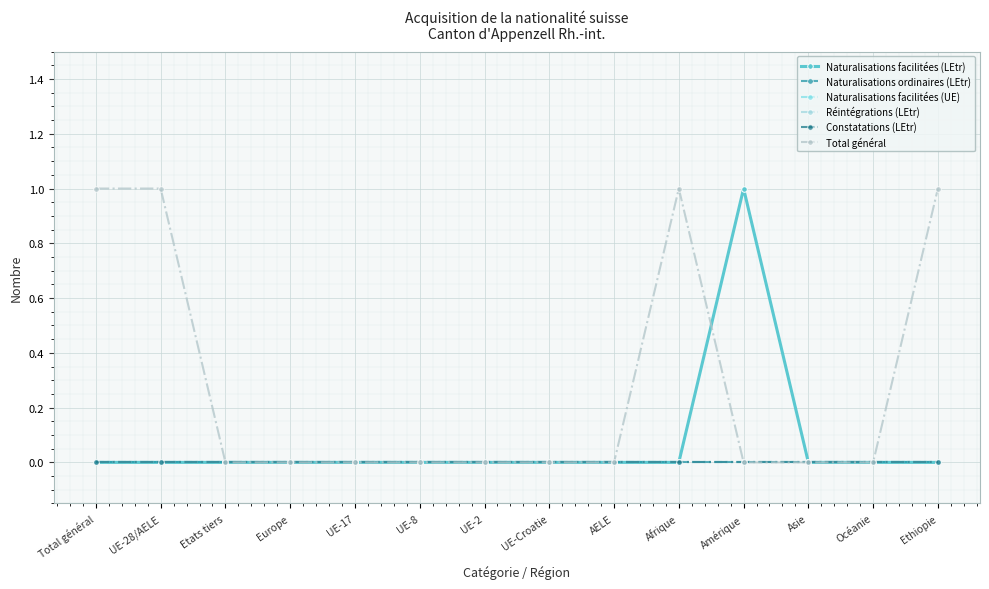

Reading right to left, list all the values displayed in this chart.

Naturalisations facilitées (LEtr): 0	0	0	1	0	0	0	0	0	0	0	0	0	0
Naturalisations ordinaires (LEtr): 0	0	0	0	0	0	0	0	0	0	0	0	0	0
Naturalisations facilitées (UE): 0	0	0	0	0	0	0	0	0	0	0	0	0	0
Réintégrations (LEtr): 0	0	0	0	0	0	0	0	0	0	0	0	0	0
Constatations (LEtr): 0	0	0	0	0	0	0	0	0	0	0	0	0	0
Total général: 1	0	0	0	1	0	0	0	0	0	0	0	1	1